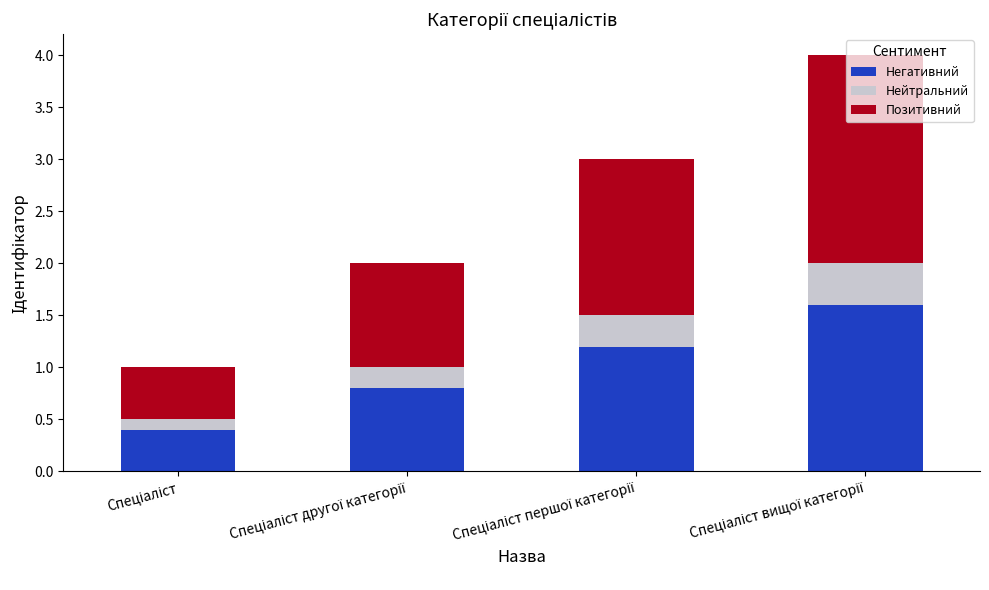

What is the lowest value of the Негативний series?

0.4